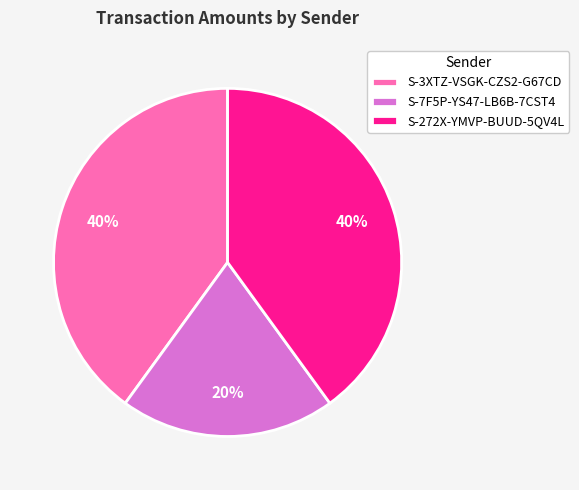

Count the number of slices in the pie.

3